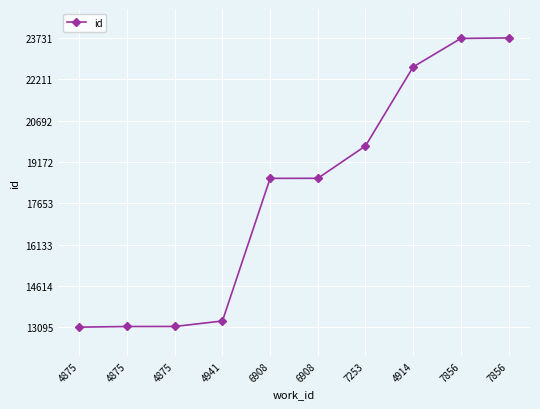

What is the difference between the maximum and minimum values?

10636